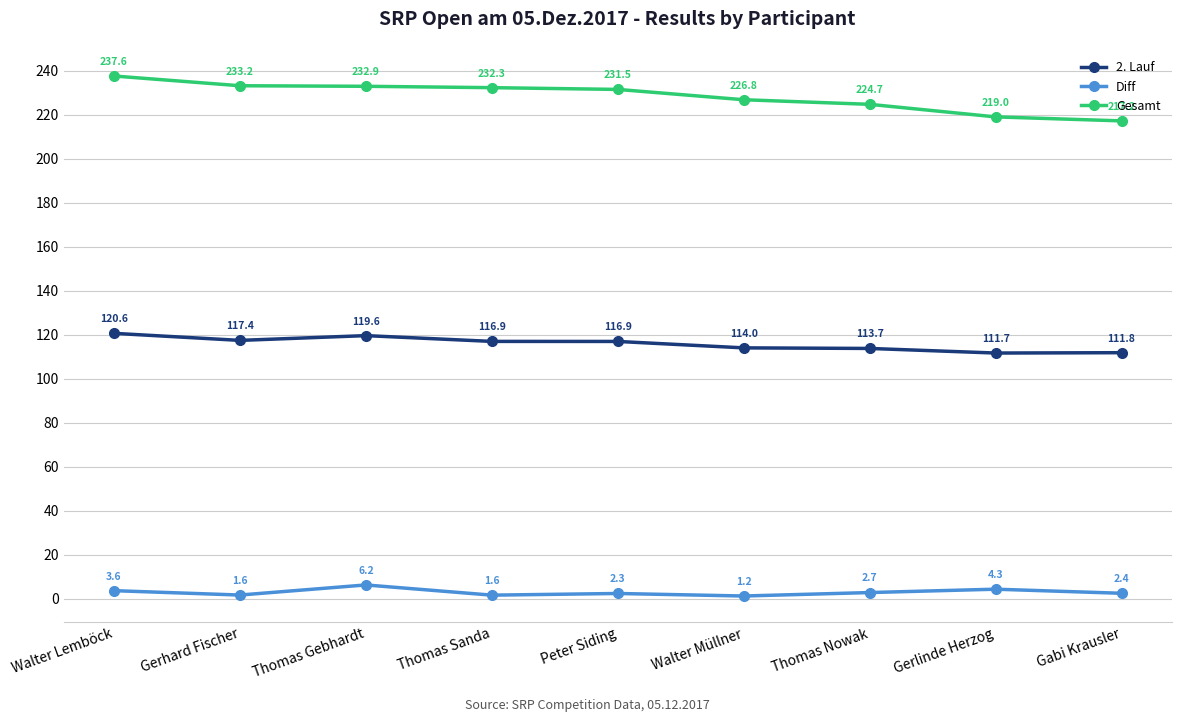

What are all the series names shown in the legend?

2. Lauf, Diff, Gesamt